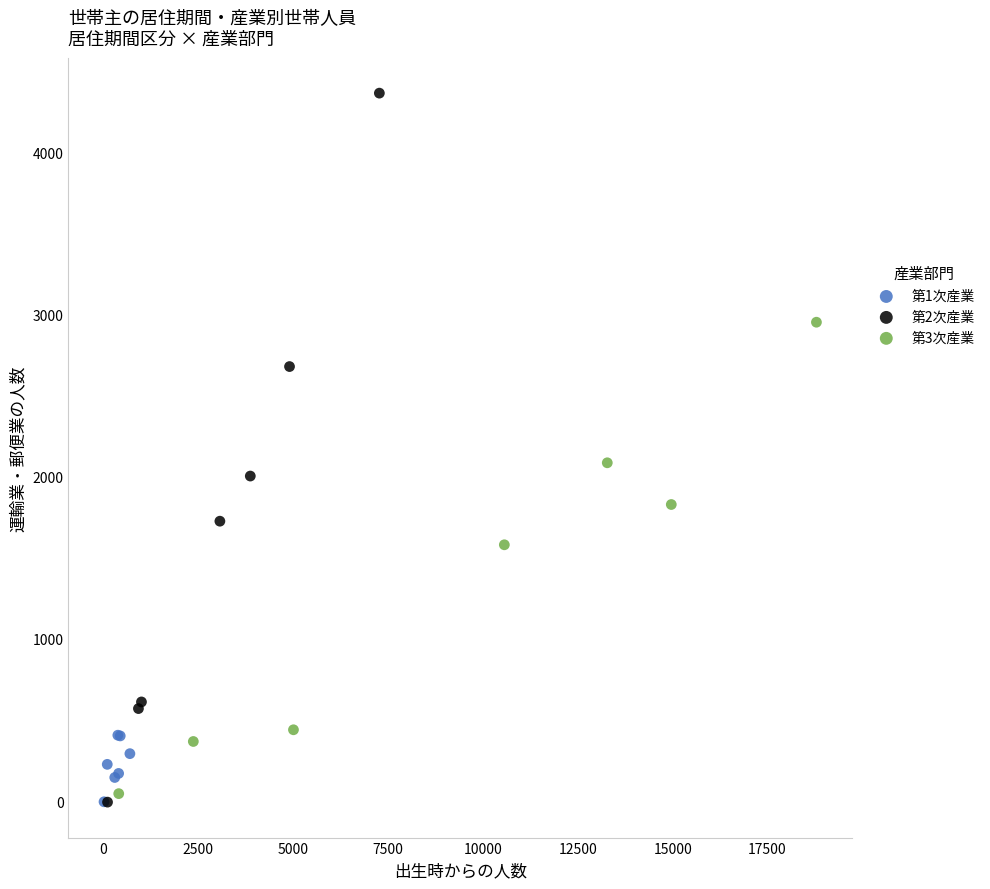

Which series has the largest Y range (max minus min)?

第2次産業